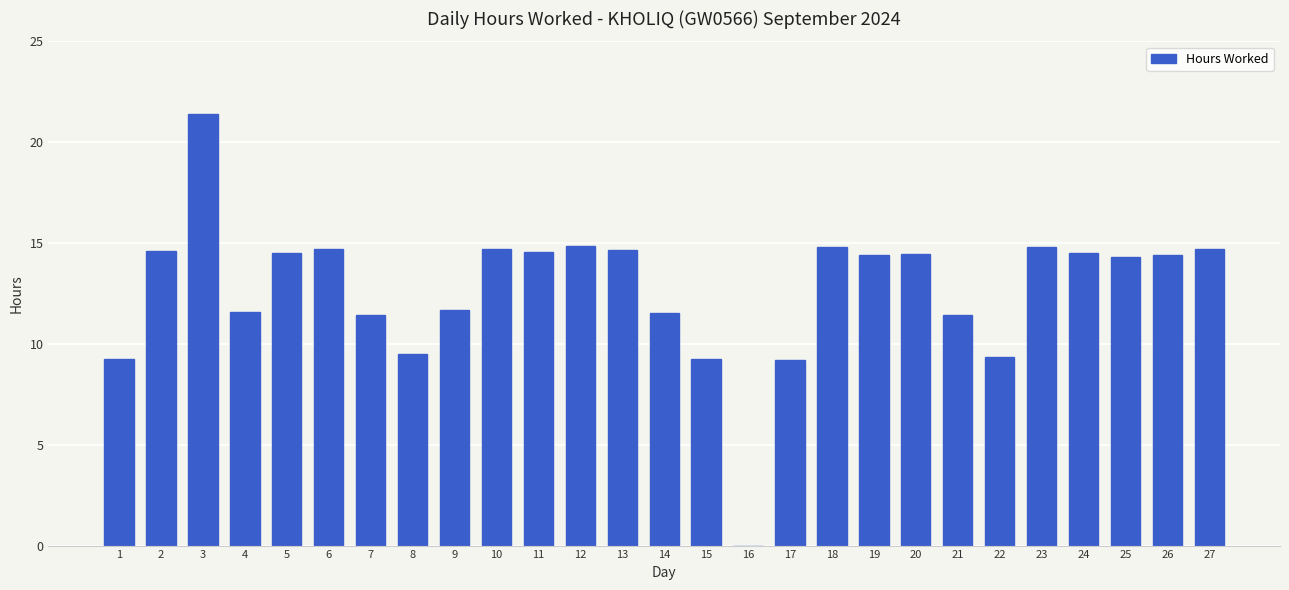

Count the number of data series in this chart.

1